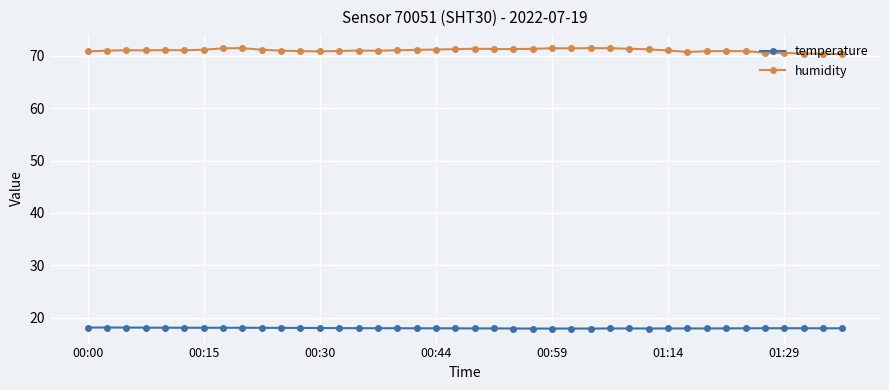

List the series in order of their overall mean, highest first.

humidity, temperature